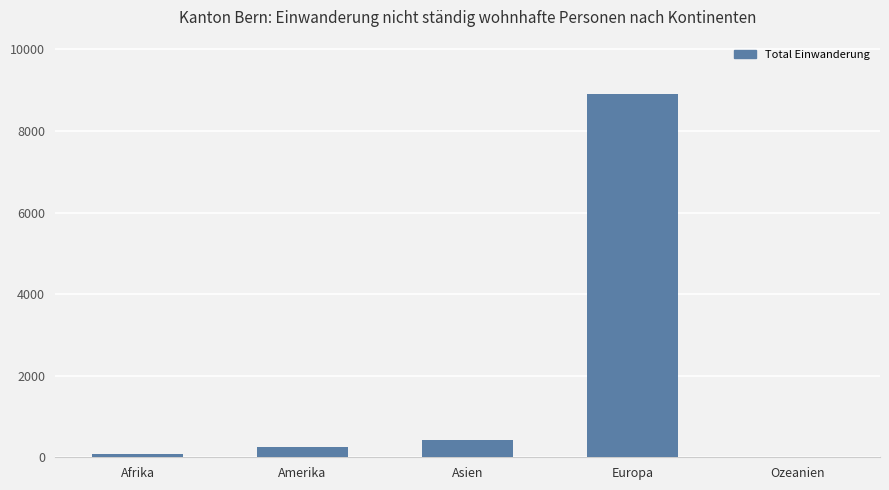

Approximately how many times larger is the value at Asien compared to Amerika?

1.6